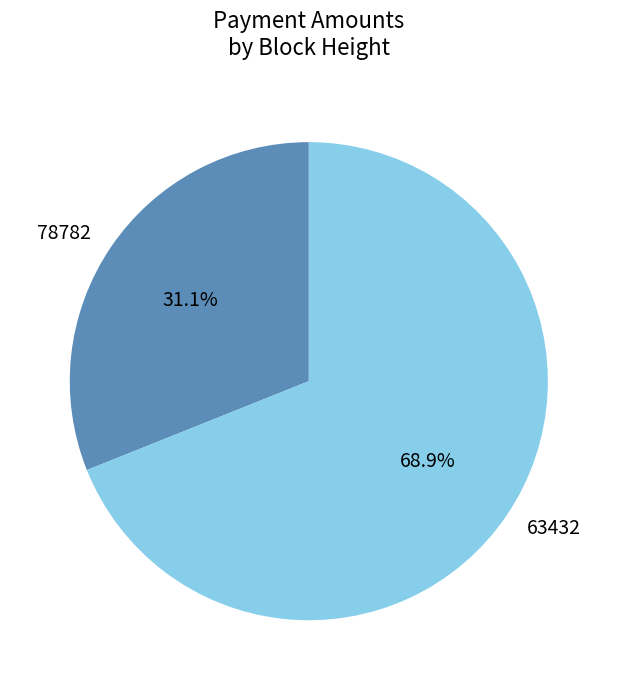

To the nearest percent, what portion does 78782 represent?

31%